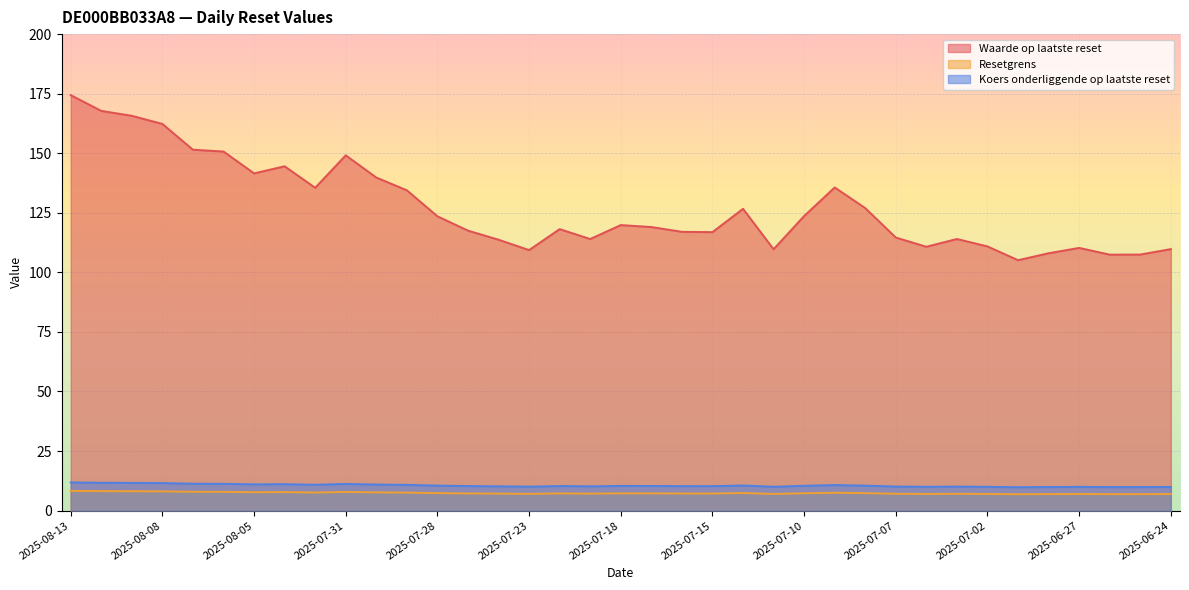

Where is the first local minimum for Resetgrens?

2025-08-05